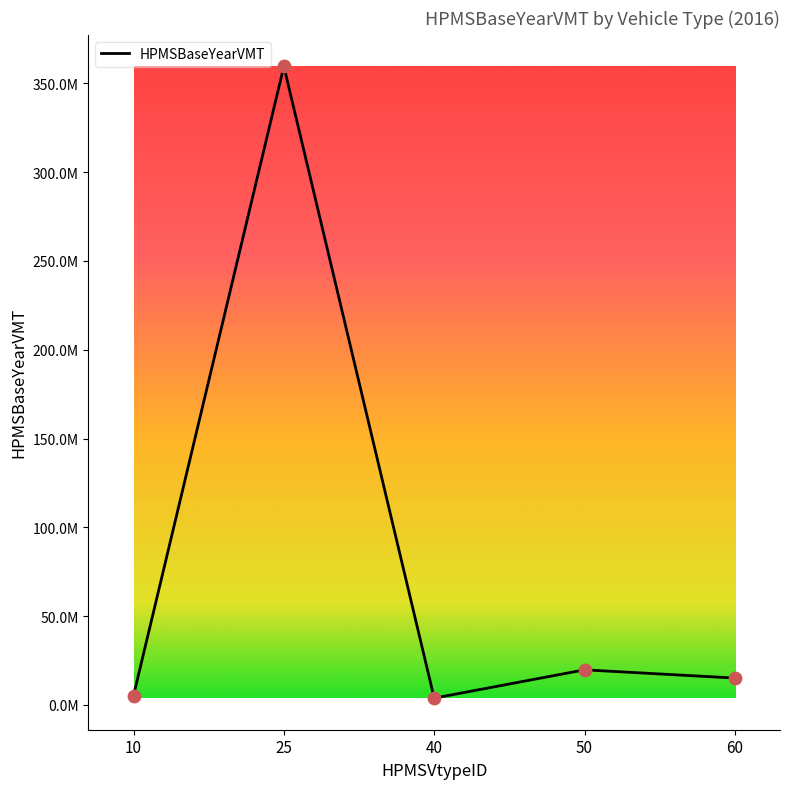

What is the change in value from 10 to 50?

+14537235.0